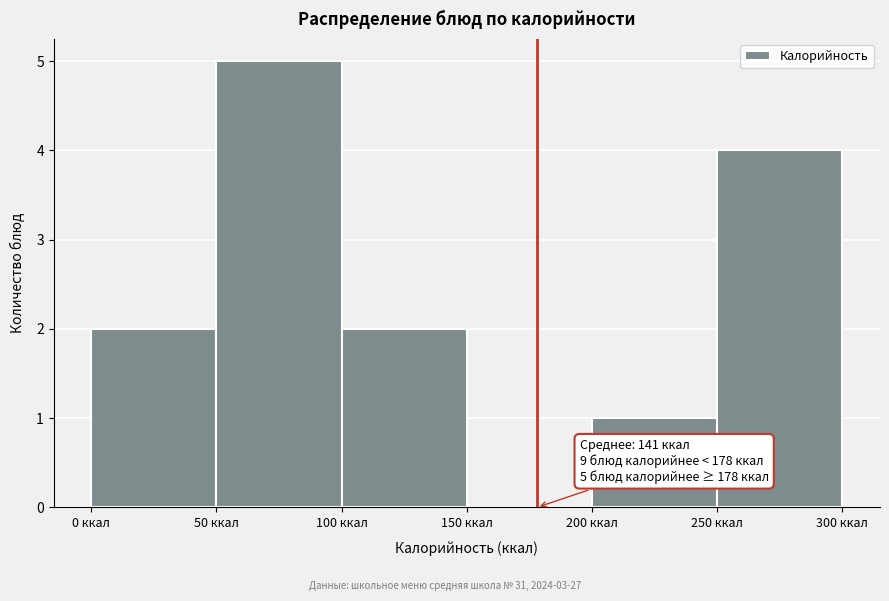

Which range on the x-axis has the tallest bar?

50 to 100